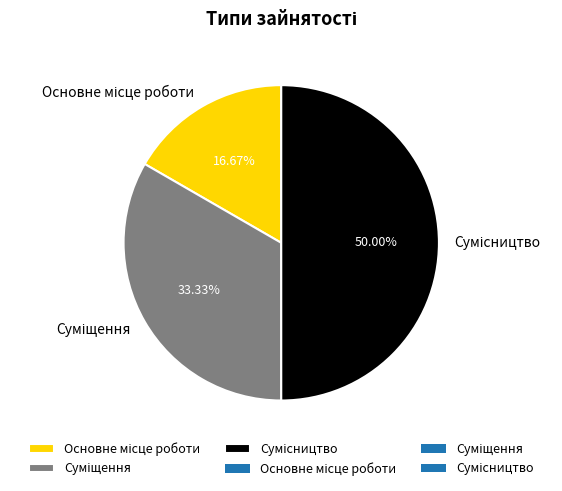

How many segments does this pie chart have?

3